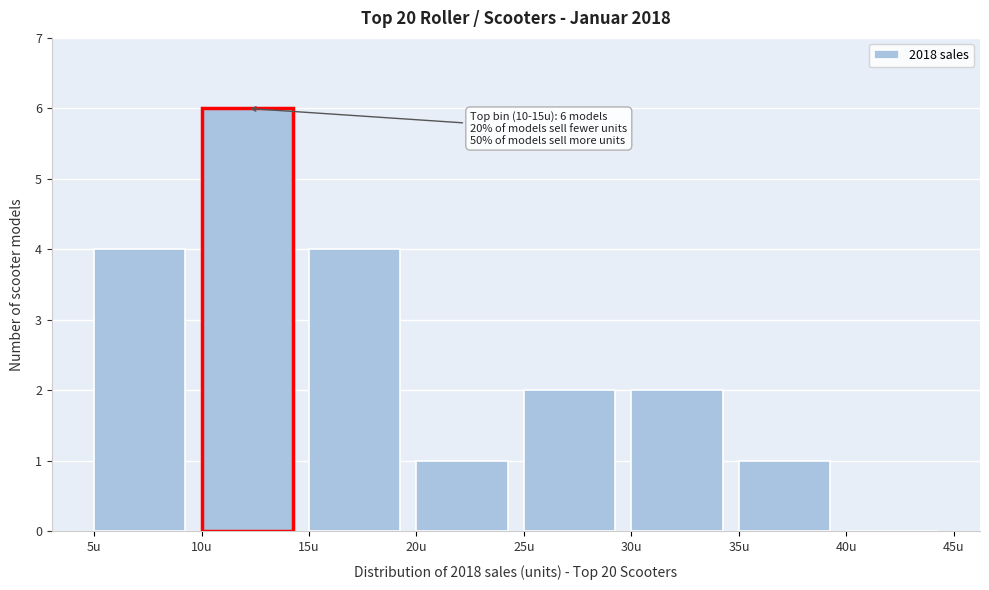

Over which range of the x-axis is the bar tallest?

10 to 15